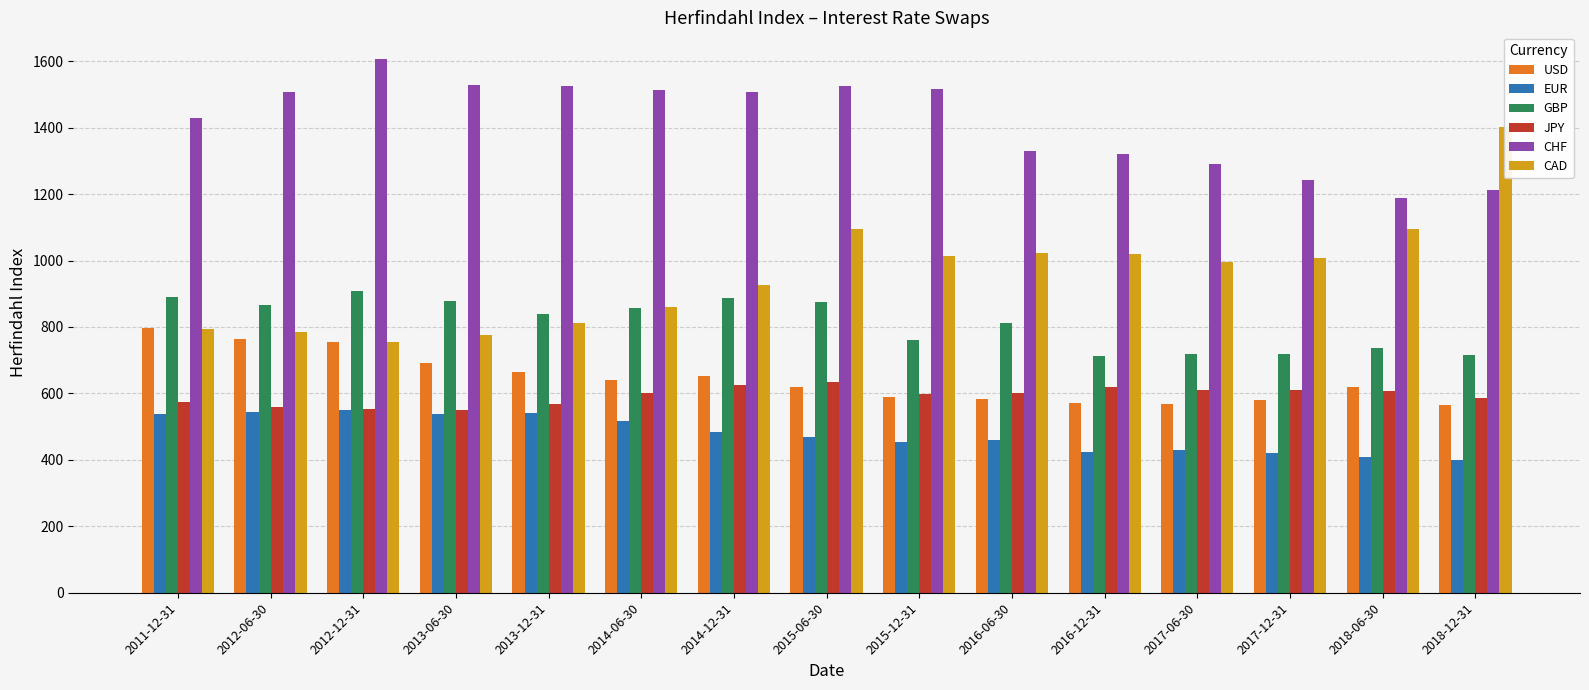

How many data points in CHF are less than 1506?

7